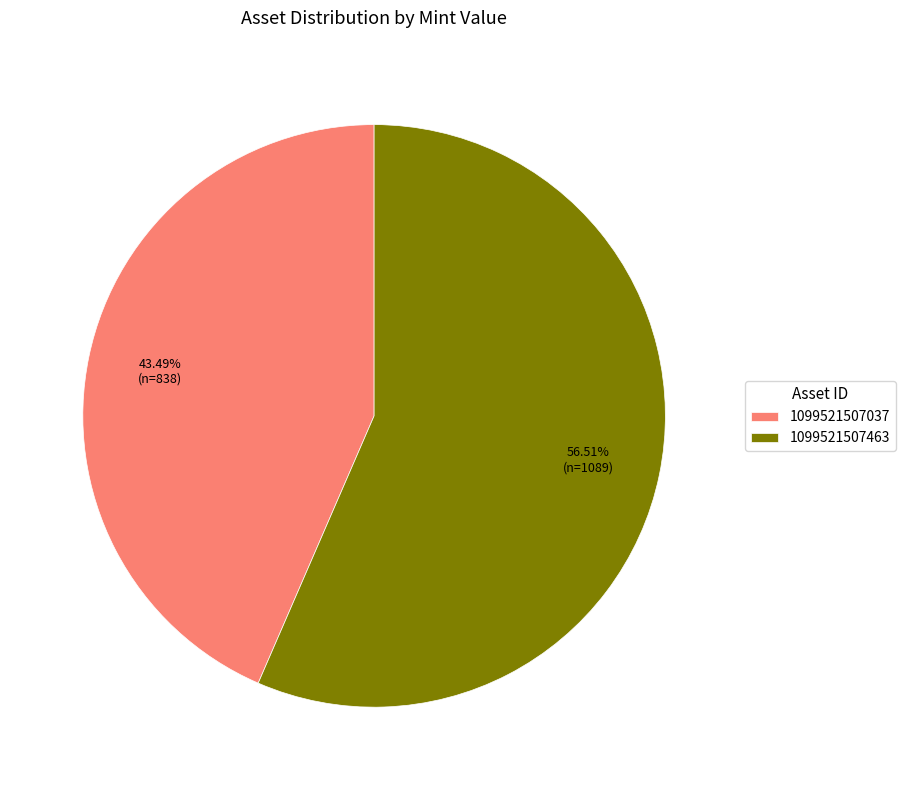

True or false: 1099521507463 accounts for 46% of the total.

False